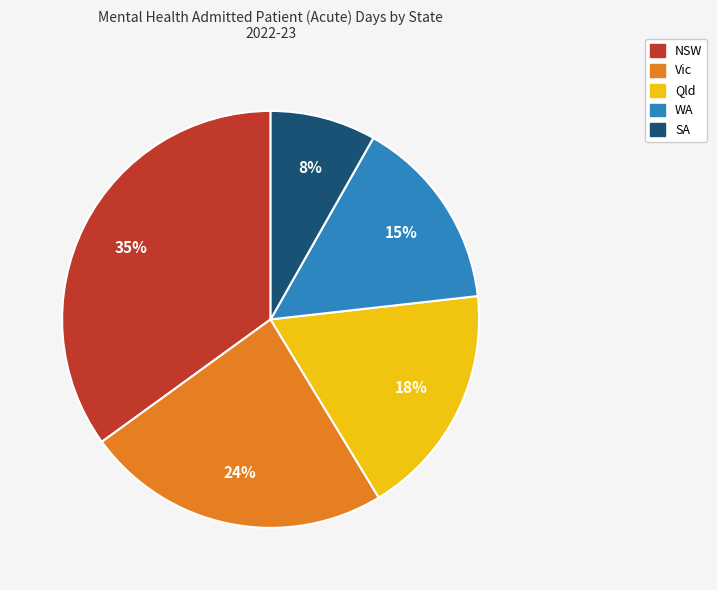

Rank the categories by value from lowest to highest.

SA, WA, Qld, Vic, NSW